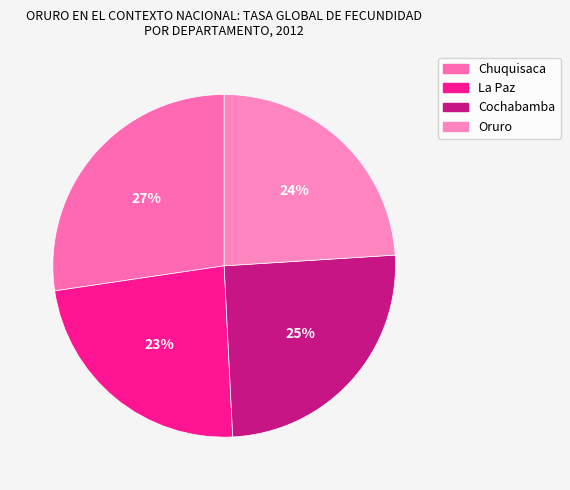

Is Oruro the majority of the pie?

No